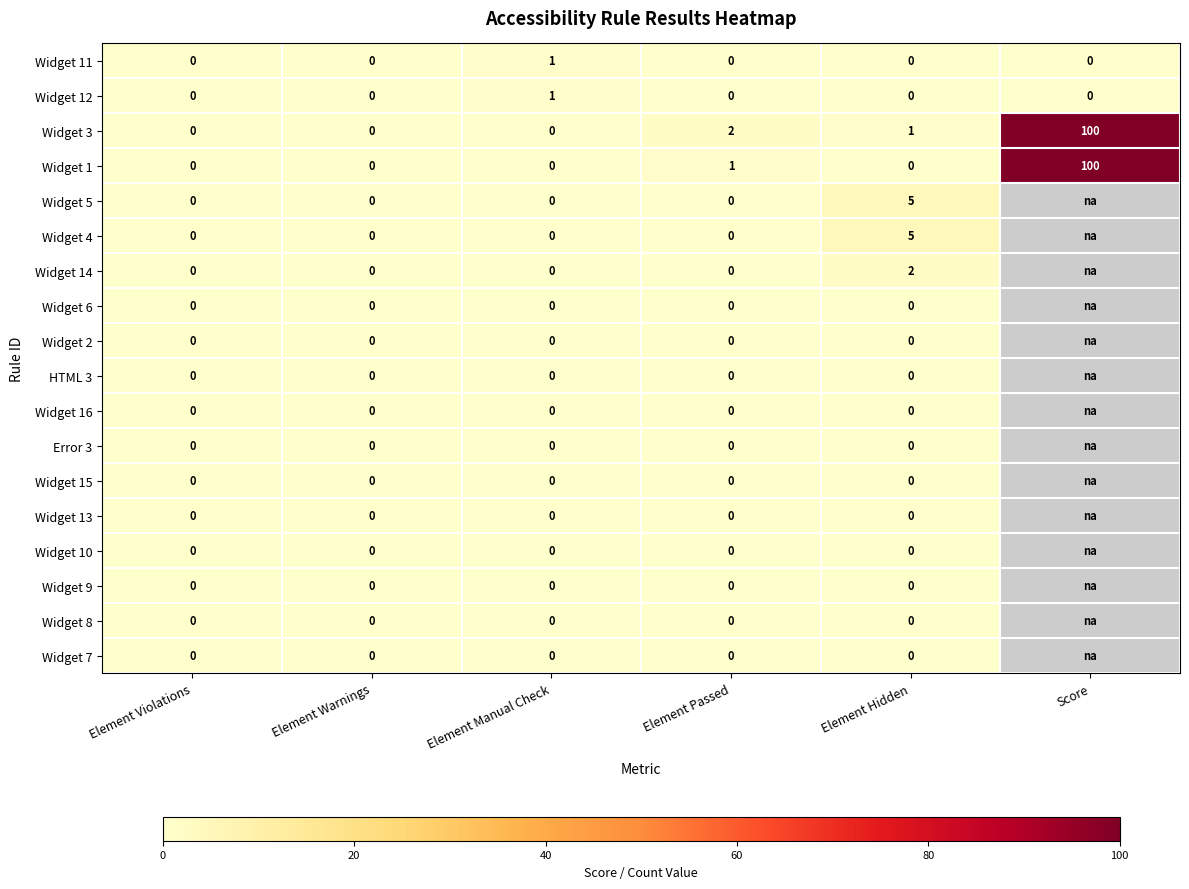

What is the total value across all series at Element Hidden?

13